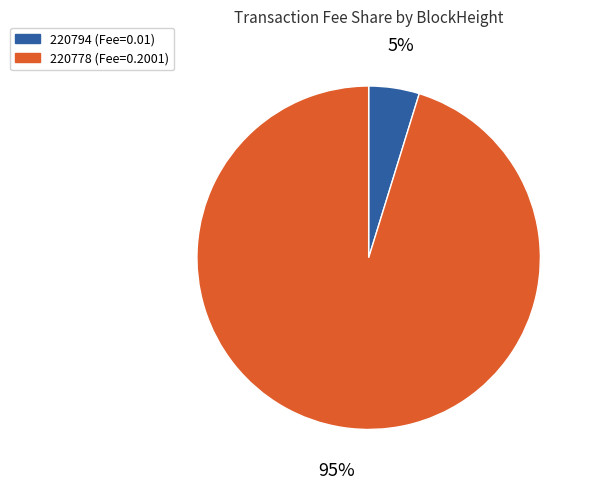

Is it true that 220778 is 95% of the pie?

True